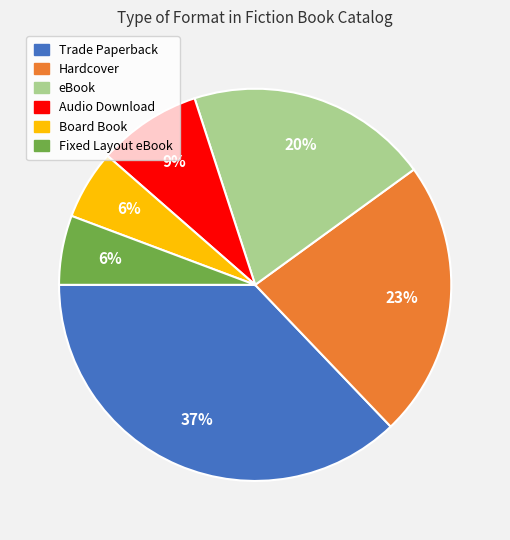

What percentage is the eBook slice, to the nearest percent?

20%